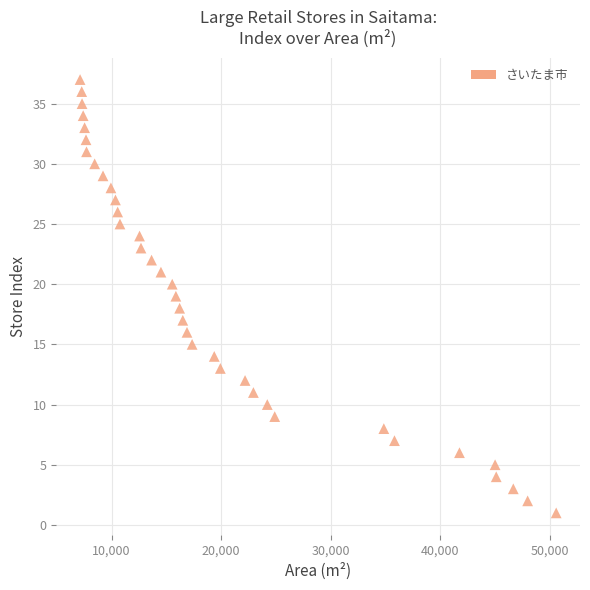

What is the range of Y values (max minus min)?

36